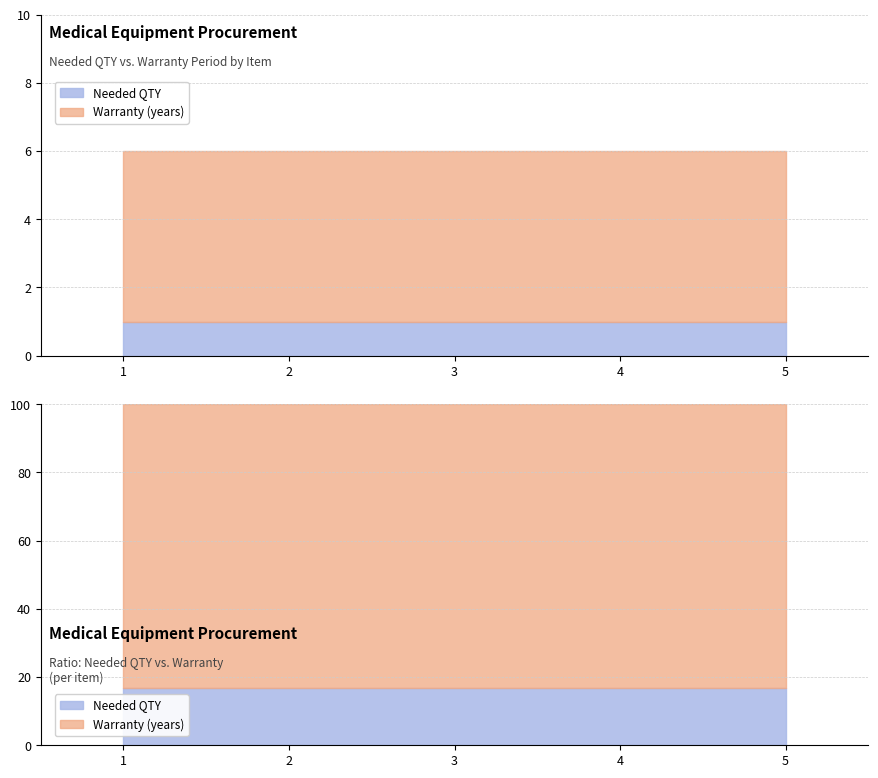

True or false: Needed QTY has more than 0 points higher than both neighbors.

False